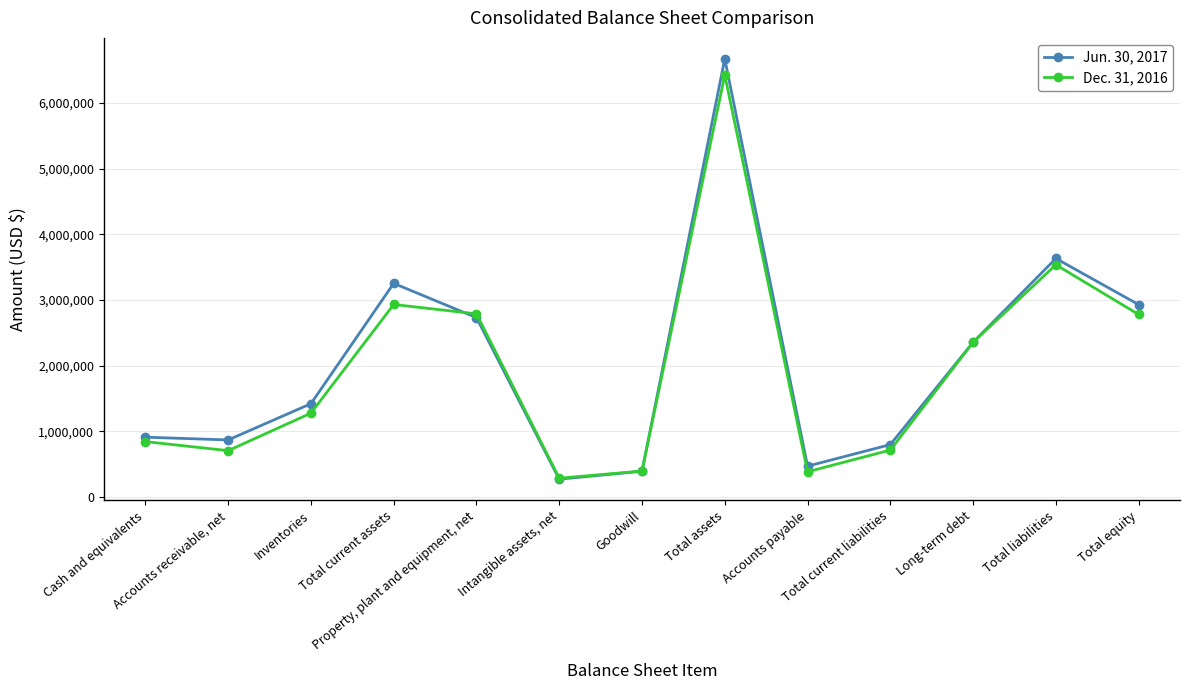

Which series has the largest range (max minus min)?

Jun. 30, 2017